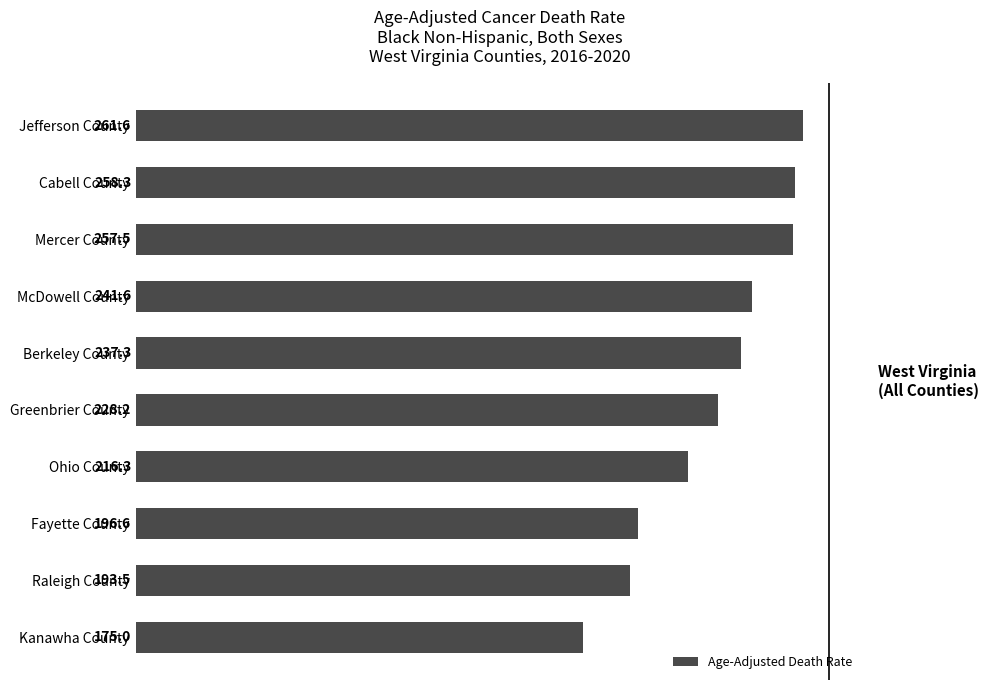

At which category does the chart reach its minimum across all series?

Kanawha County